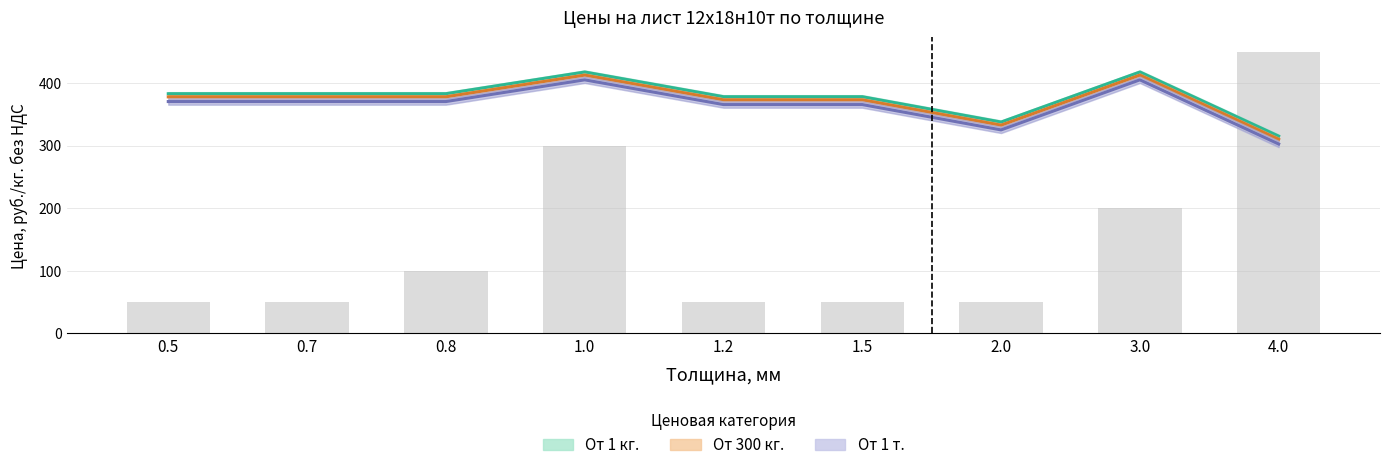

Is the value of От 1 кг. at 0.5 greater than the value of От 1 т. at 1.5?

Yes